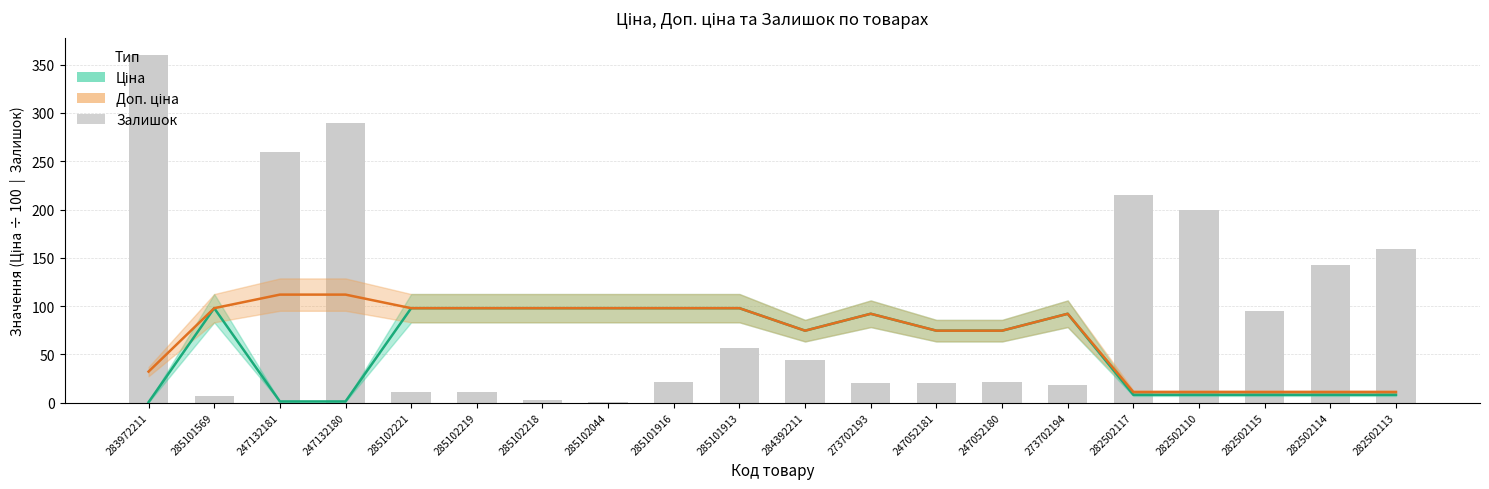

What value does the Ціна series have at 273702194?

92.0